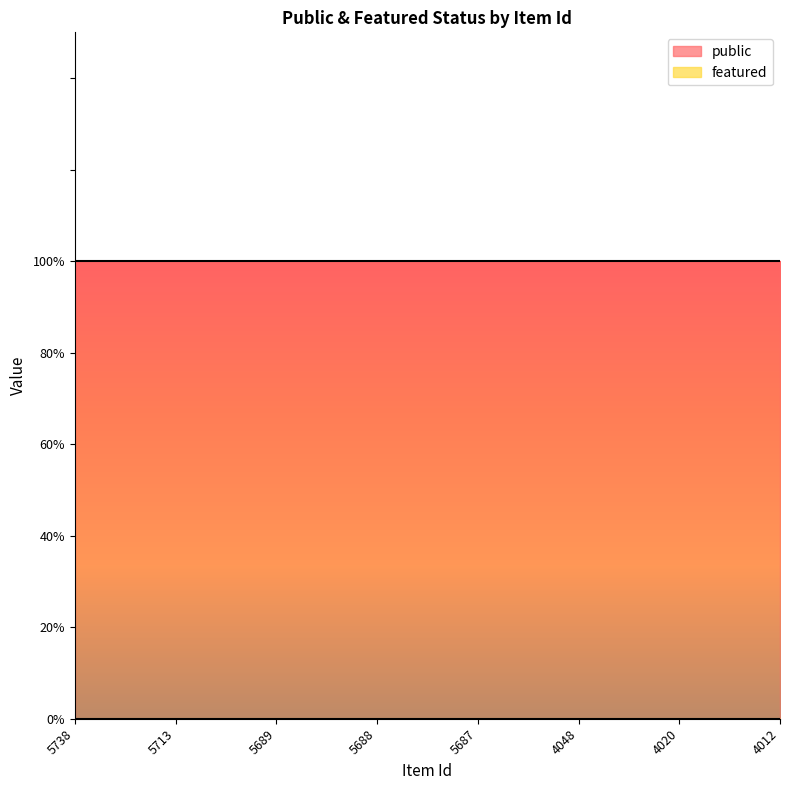

True or false: public has more than 2 interior local peaks.

False